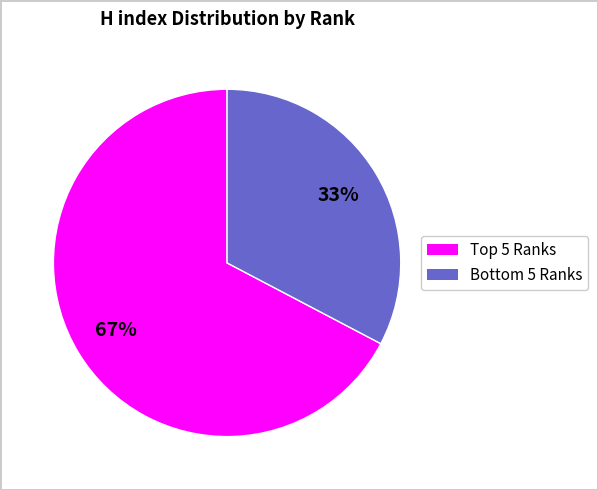

Is there any slice that represents more than half of the pie?

Yes